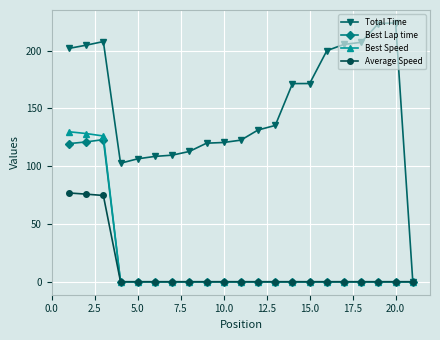

How many series are shown in this chart?

4